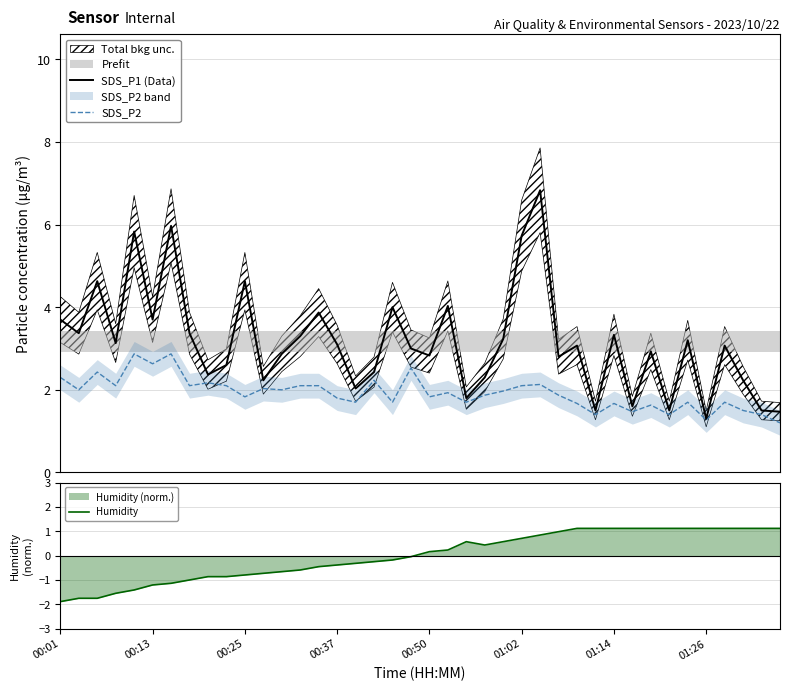

Reading left to right, extract all data points from this chart.

SDS_P1 (Data): 3.7	3.4	4.6	3.1	5.8	3.7	6.0	3.4	2.4	2.6	4.6	2.2	2.9	3.3	3.9	3.1	2.0	2.4	4.0	3.0	2.8	4.0	1.8	2.3	3.2	5.7	6.8	2.8	3.1	1.5	3.3	1.6	2.9	1.5	3.2	1.3	3.1	2.2	1.5	1.5
SDS_P2: 2.3	2.0	2.4	2.1	2.9	2.6	2.9	2.1	2.2	2.1	1.8	2.0	2.0	2.1	2.1	1.8	1.7	2.2	1.7	2.5	1.8	1.9	1.7	1.9	2.0	2.1	2.1	1.9	1.7	1.4	1.7	1.5	1.6	1.4	1.7	1.3	1.7	1.5	1.4	1.2
Humidity: -1.9	-1.8	-1.8	-1.6	-1.4	-1.2	-1.1	-1.0	-0.9	-0.9	-0.8	-0.7	-0.7	-0.6	-0.5	-0.4	-0.3	-0.3	-0.2	-0.0	0.2	0.2	0.6	0.4	0.6	0.7	0.8	1.0	1.1	1.1	1.1	1.1	1.1	1.1	1.1	1.1	1.1	1.1	1.1	1.1